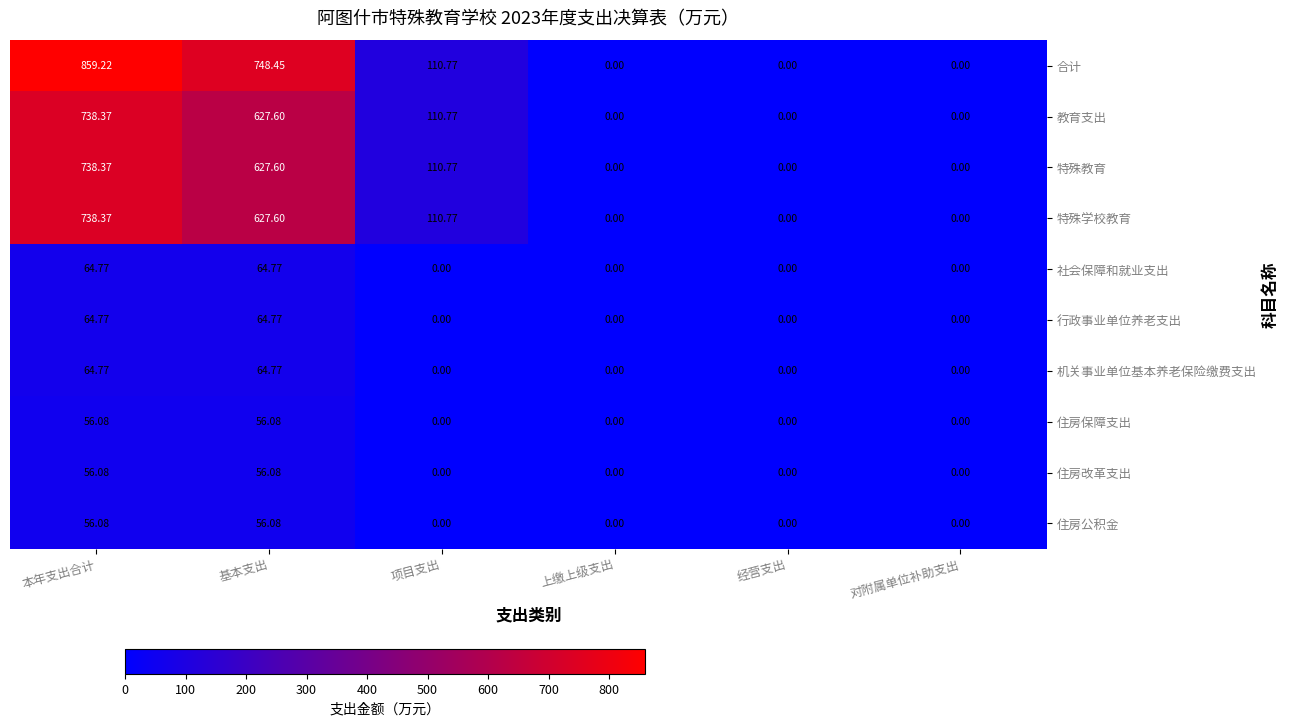

Which series changed the most between 基本支出 and 项目支出?

合计